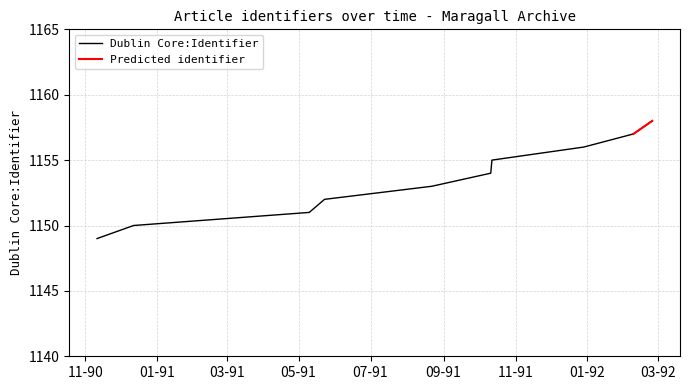

What is the sum of the values at 1992-02-25 and 1991-12-29?

2314